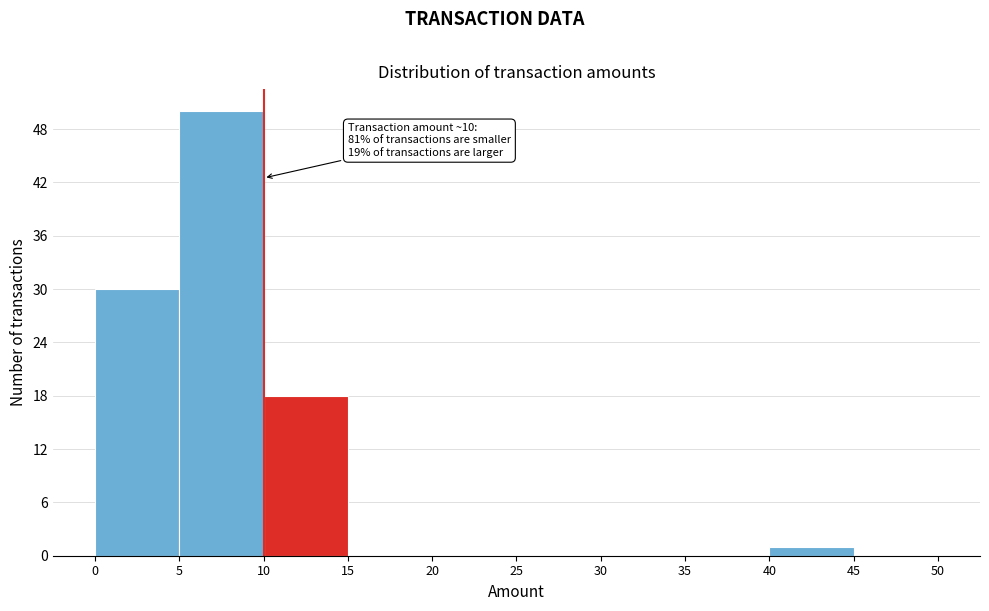

Over which range of the x-axis is the bar tallest?

5 to 10